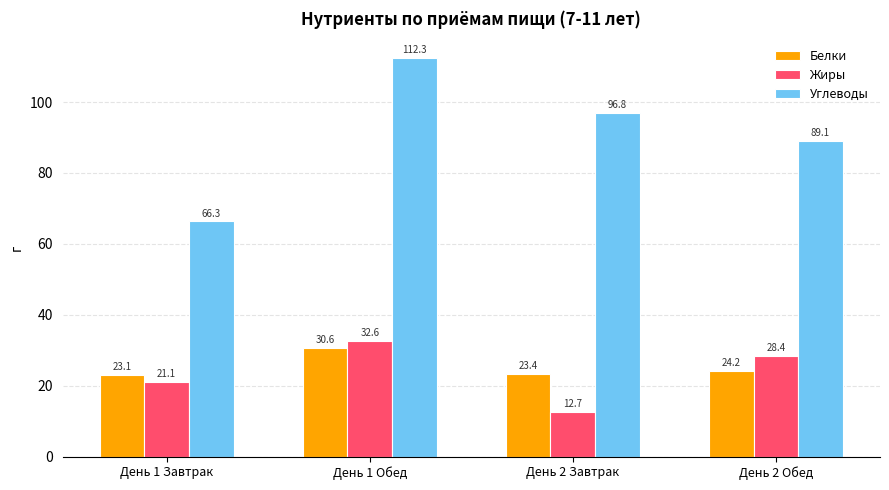

How many bars are there in total?

12